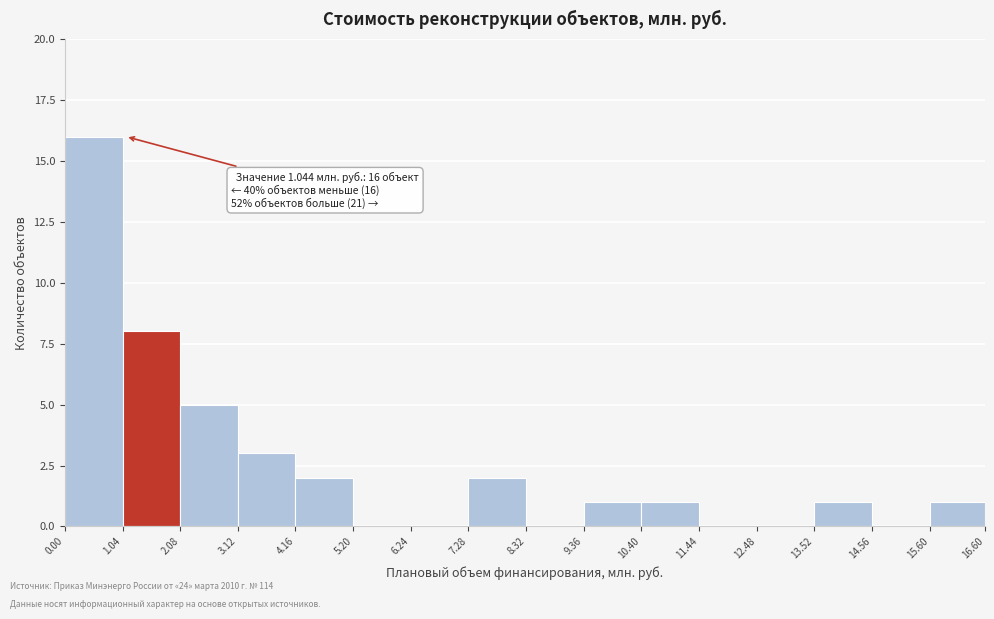

Which range on the x-axis has the tallest bar?

0.00 to 1.04